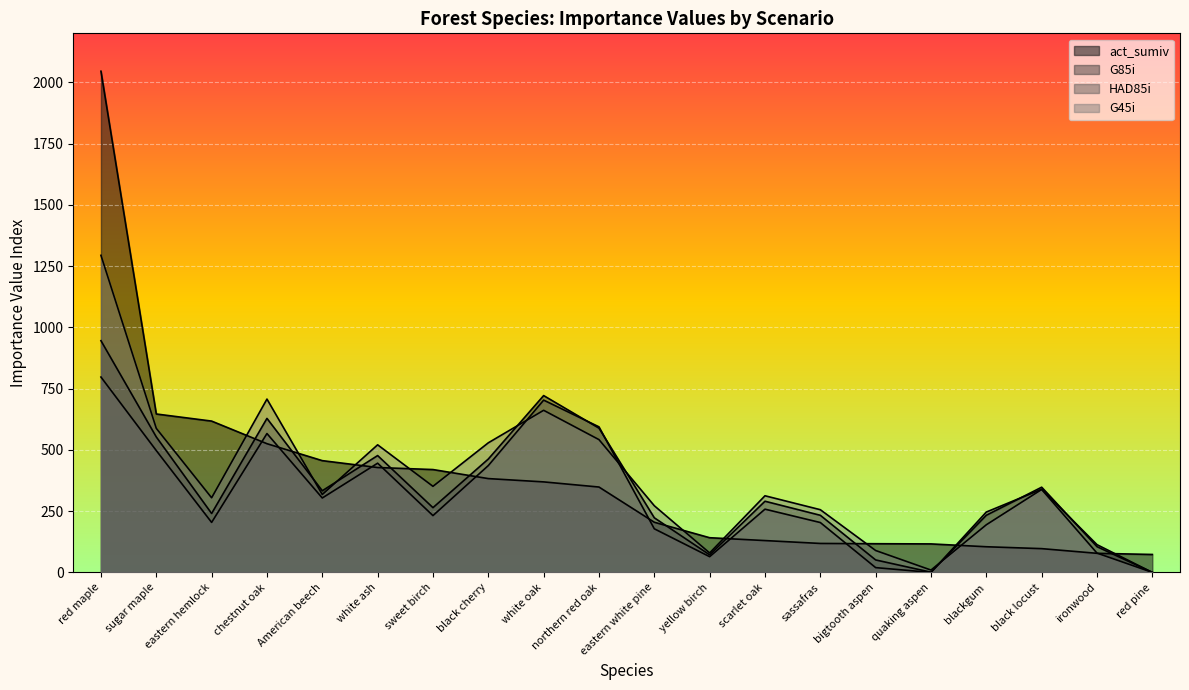

What is the label of the 17th point from the right?

chestnut oak